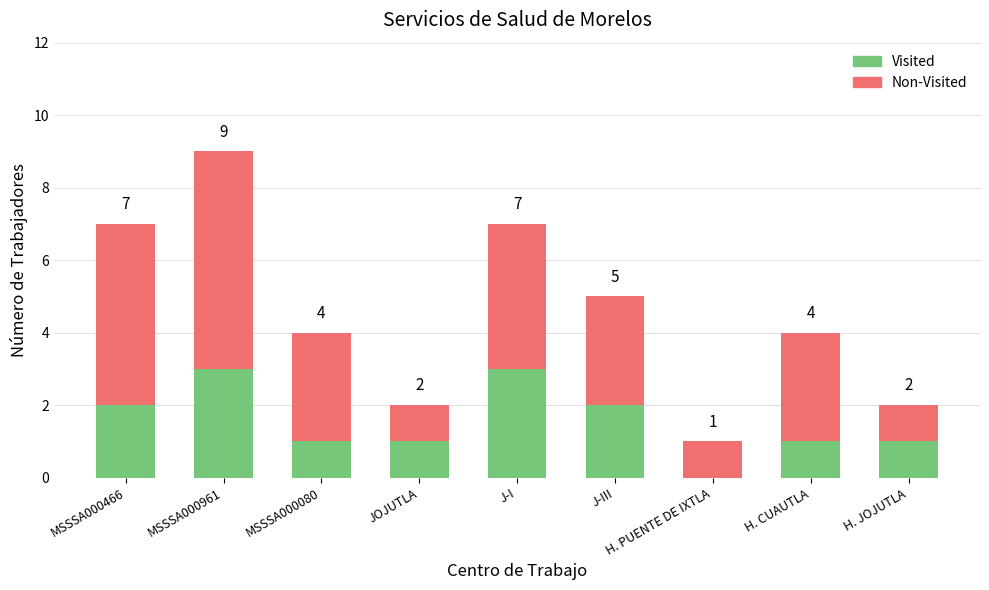

The value of Visited at H. PUENTE DE IXTLA is 0. True or false?

True